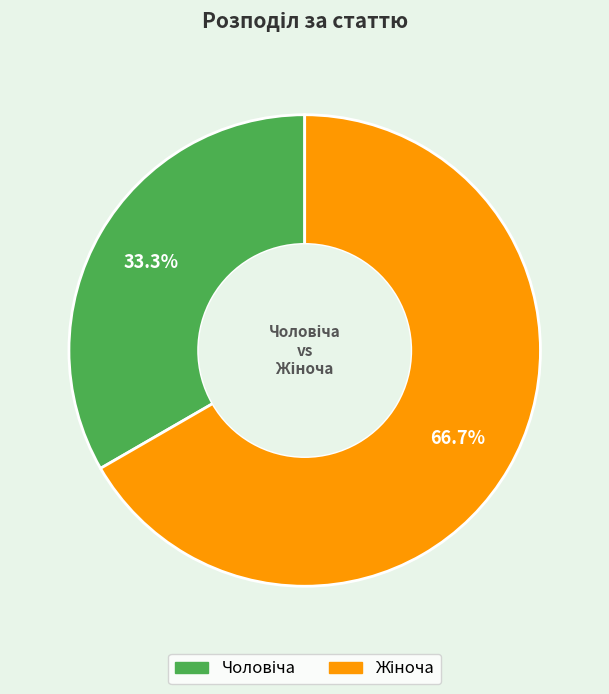

Count the number of slices in the pie.

2